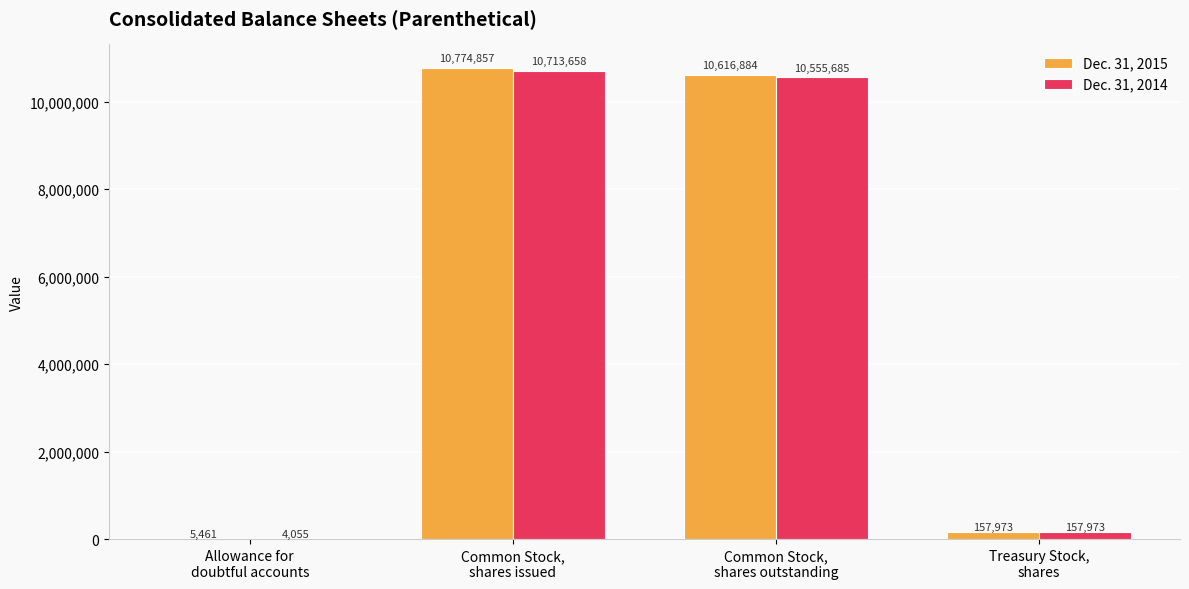

Where is Dec. 31, 2014 nearest to the value 5358856?

Common Stock,
shares outstanding